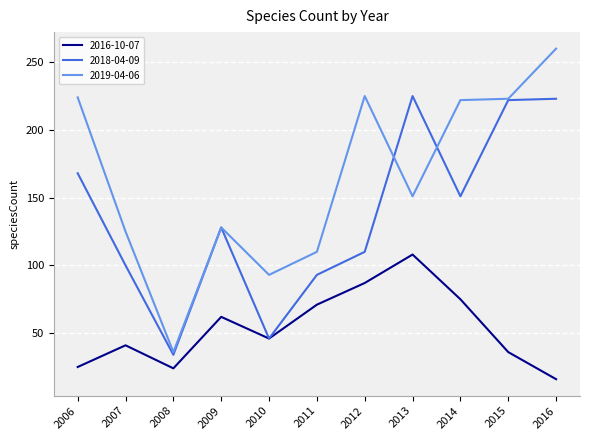

Does the chart have visible grid lines?

Yes